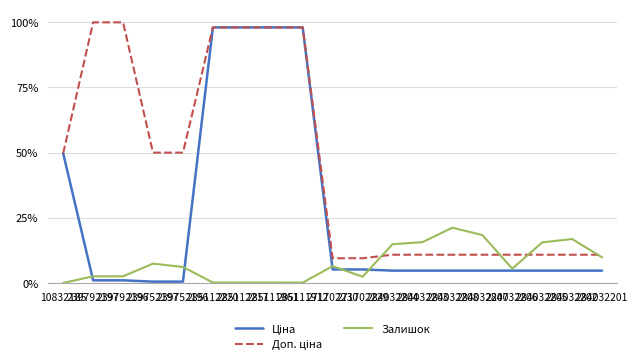

How many times do Залишок and Ціна cross each other?

5